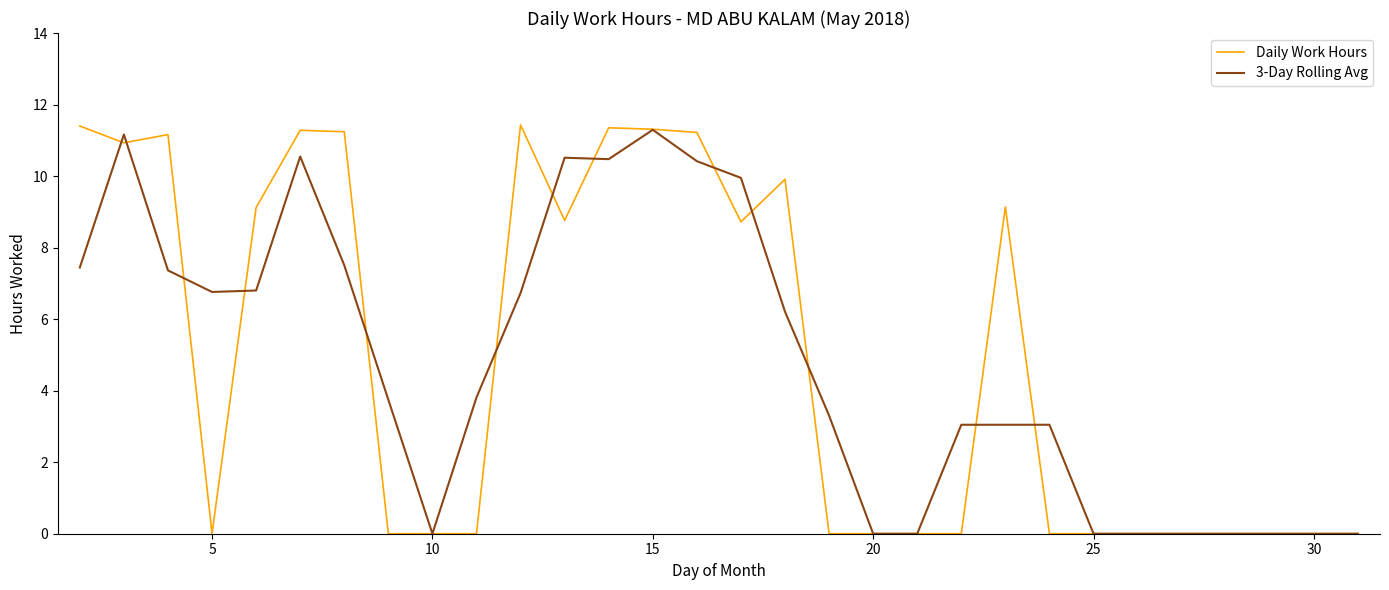

What is the highest value of the 3-Day Rolling Avg series?

11.3